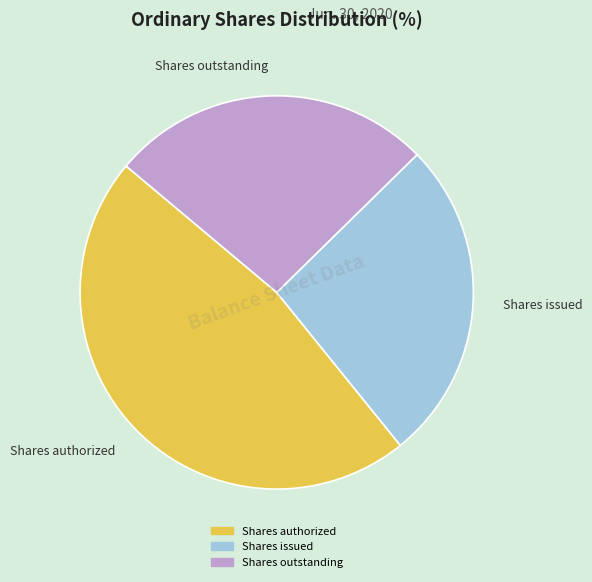

Combined, do Shares issued and Shares authorized account for over 50%?

Yes